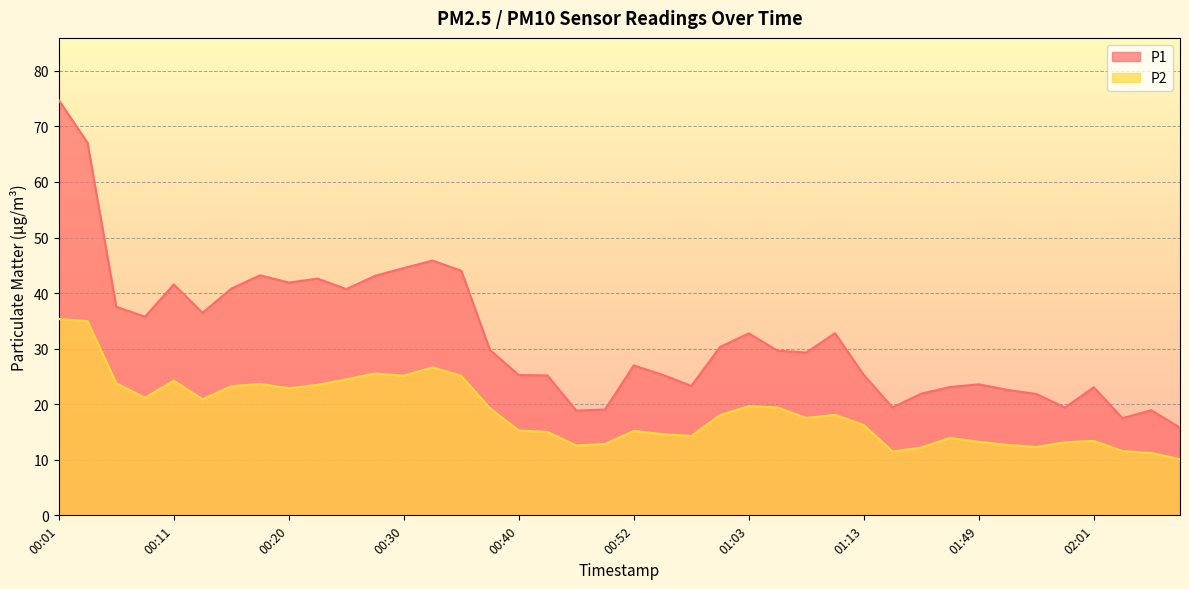

Reading left to right, extract all data points from this chart.

P1: 00:01=74.7	00:03=67.0	00:06=37.5	00:08=35.8	00:11=41.5	00:13=36.5	00:15=40.8	00:18=43.2	00:20=41.9	00:23=42.6	00:25=40.7	00:28=43.1	00:30=44.5	00:32=45.9	00:35=44.0	00:37=29.8	00:40=25.2	00:42=25.2	00:48=18.9	00:50=19.1	00:52=27.0	00:55=25.3	00:57=23.3	01:00=30.3	01:03=32.8	01:05=29.6	01:08=29.3	01:10=32.8	01:13=25.3	01:15=19.4	01:43=21.9	01:46=23.1	01:49=23.6	01:51=22.6	01:54=21.9	01:56=19.4	02:01=23.1	02:04=17.5	02:06=18.9	02:09=15.8
P2: 00:01=35.3	00:03=35.0	00:06=23.8	00:08=21.2	00:11=24.2	00:13=20.9	00:15=23.2	00:18=23.6	00:20=22.9	00:23=23.5	00:25=24.5	00:28=25.5	00:30=25.1	00:32=26.6	00:35=25.1	00:37=19.3	00:40=15.3	00:42=15.0	00:48=12.6	00:50=12.8	00:52=15.2	00:55=14.6	00:57=14.3	01:00=18.1	01:03=19.7	01:05=19.4	01:08=17.5	01:10=18.1	01:13=16.2	01:15=11.5	01:43=12.2	01:46=13.9	01:49=13.2	01:51=12.7	01:54=12.3	01:56=13.2	02:01=13.4	02:04=11.6	02:06=11.2	02:09=10.1